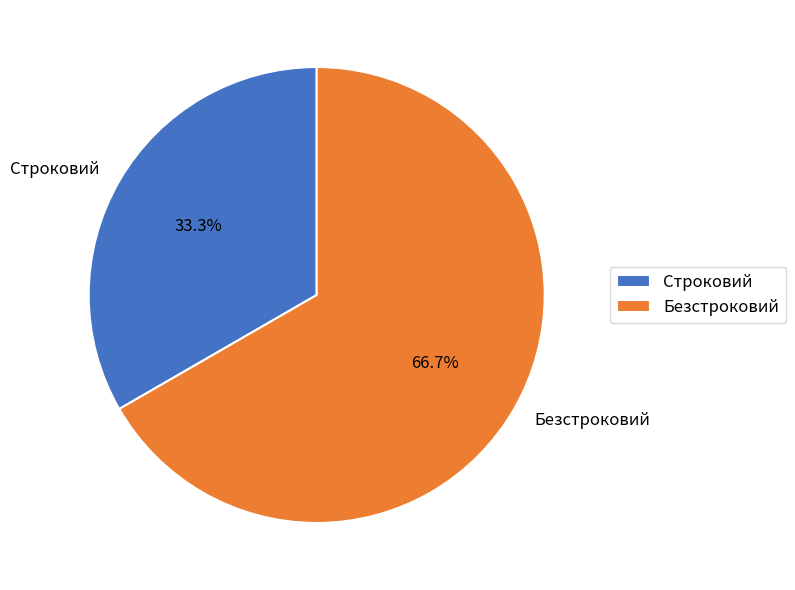

True or false: Безстроковий accounts for 73% of the total.

False